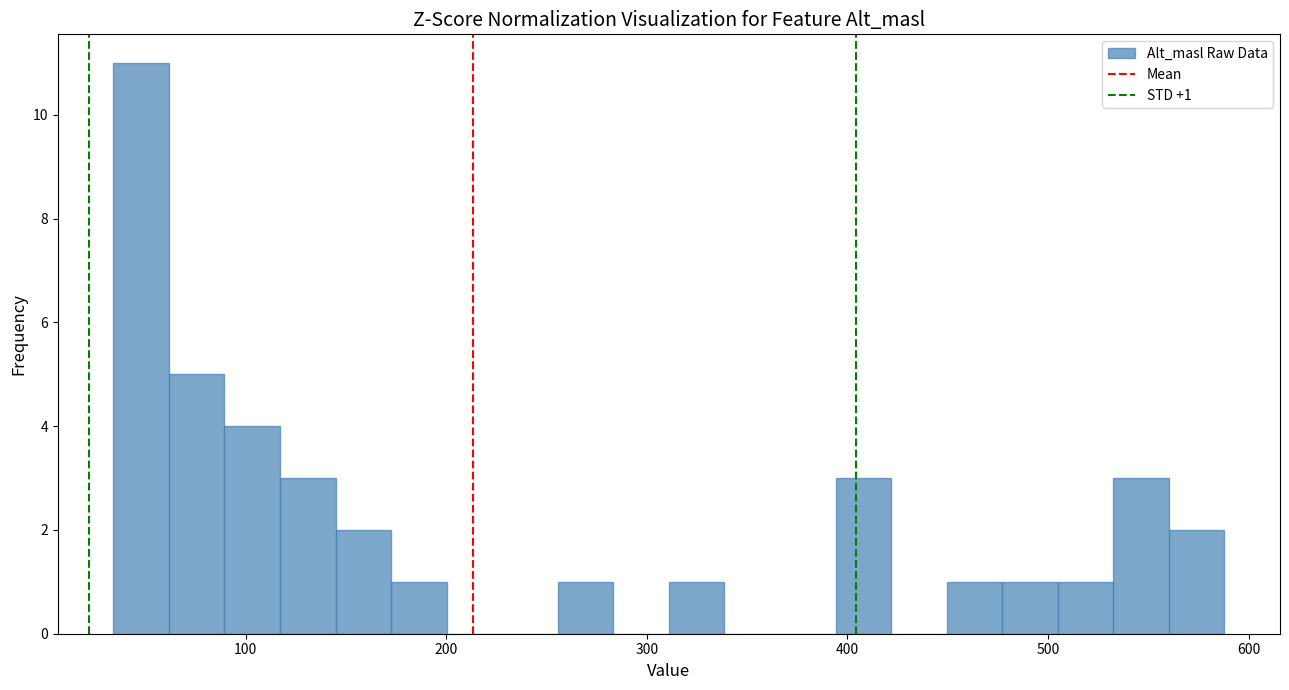

Read against the x-axis, roughly where is the centre of the tallest bar?

50